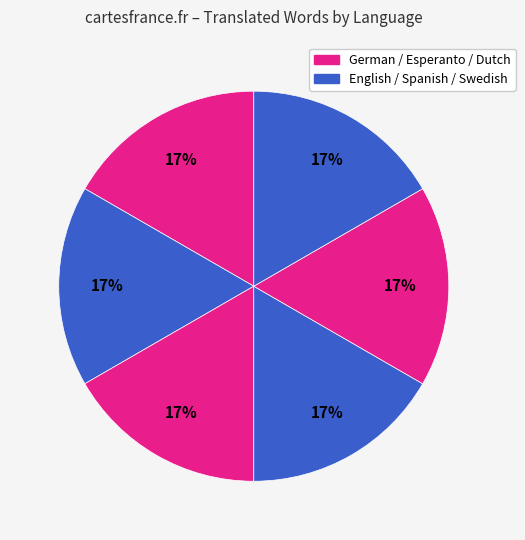

How many slices are in this pie chart?

6